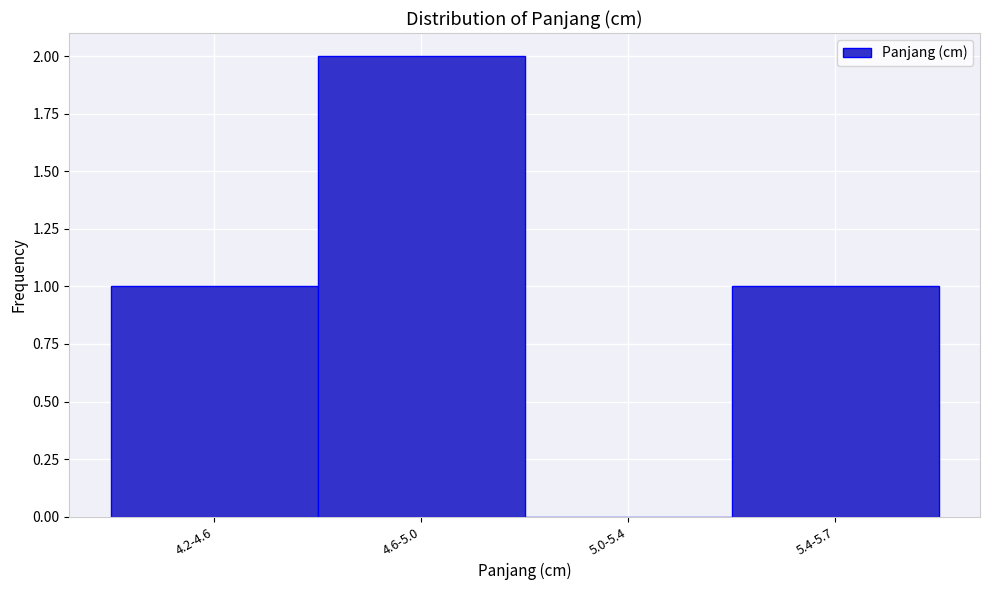

Reading left to right, transcribe all the data shown in this chart.

4.2-4.6=1	4.6-5.0=2	5.0-5.4=0	5.4-5.7=1